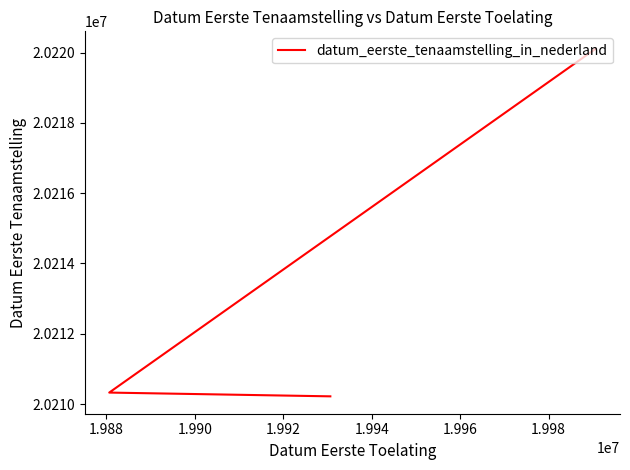

Does the chart display data point markers on the line(s)?

No